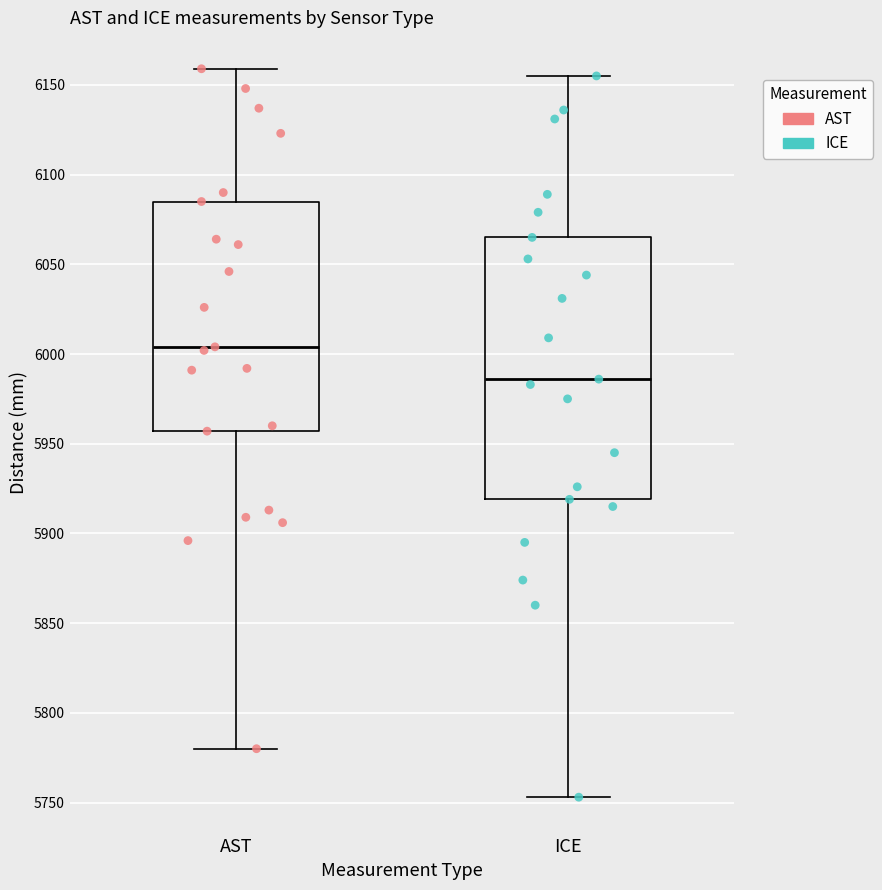

Reading left to right, transcribe this box plot: for each box, give where its median line is, the range the box spans, and where its two whiskers end, as read against the y-axis. The values are not printed on the chart, so give them approximately, as read against the axis.

AST: median 6005, box 5955 to 6085, whiskers 5780 to 6160
ICE: median 5985, box 5920 to 6065, whiskers 5755 to 6155